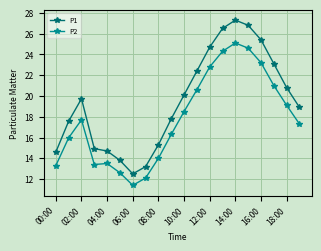

Which series has the largest range (max minus min)?

P1